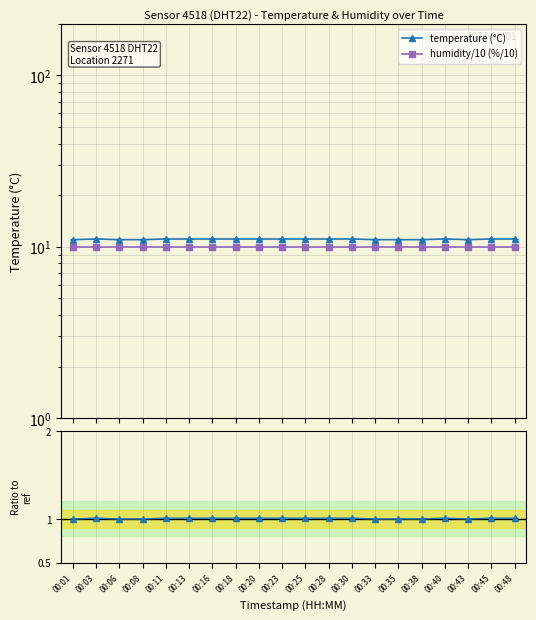

Where is the first local minimum for temp ratio?

00:43